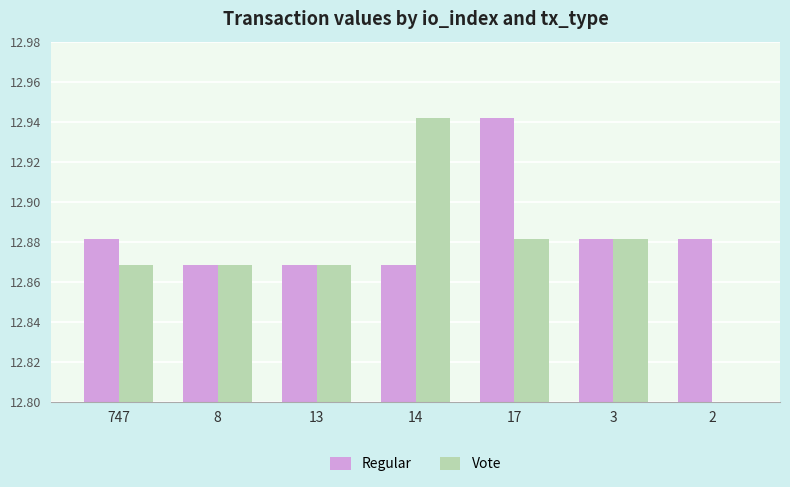

What is the greatest value displayed?

12.9